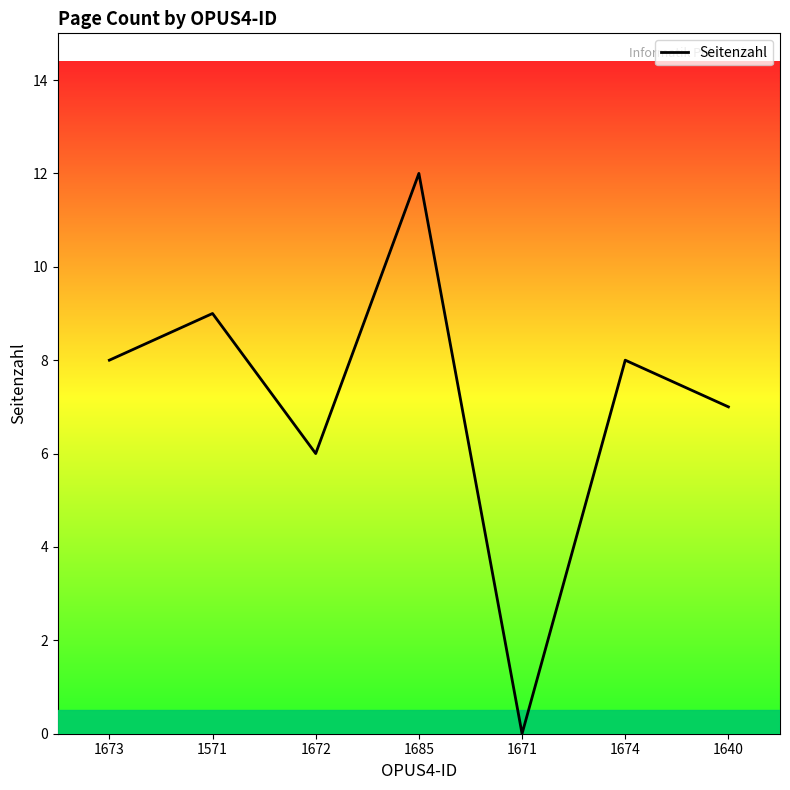

What value does the data have at 1672?

6